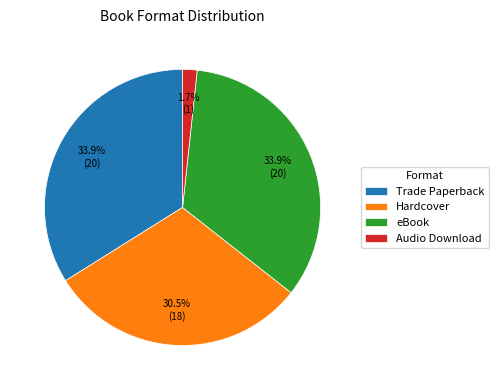

What is the total percentage of eBook and Trade Paperback?

67.8%